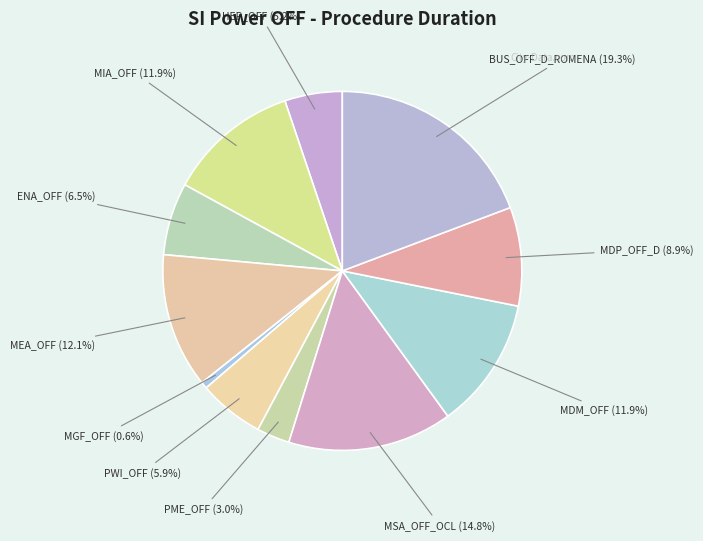

Which slice is the largest?

BUS_OFF_D_ROMENA